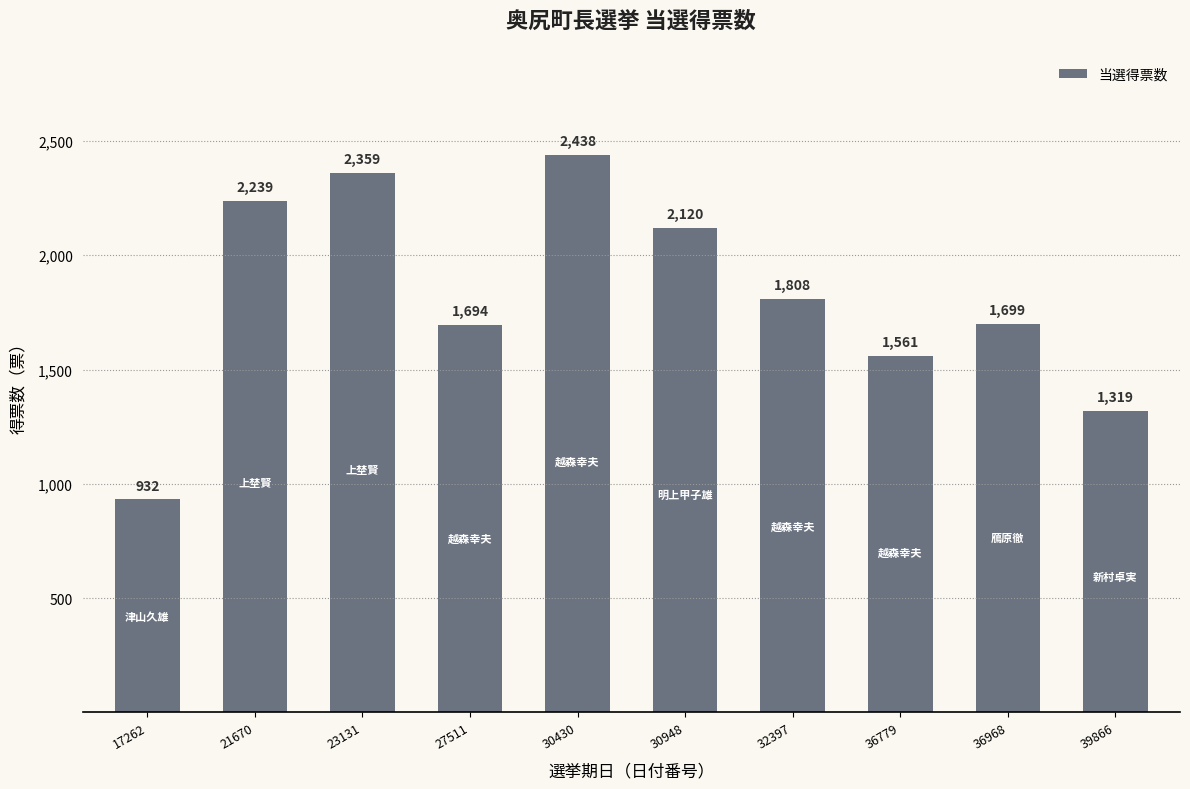

How many categories are shown in the chart?

10